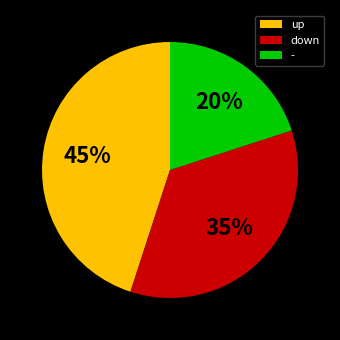

To the nearest percent, what is the average slice percentage?

33%